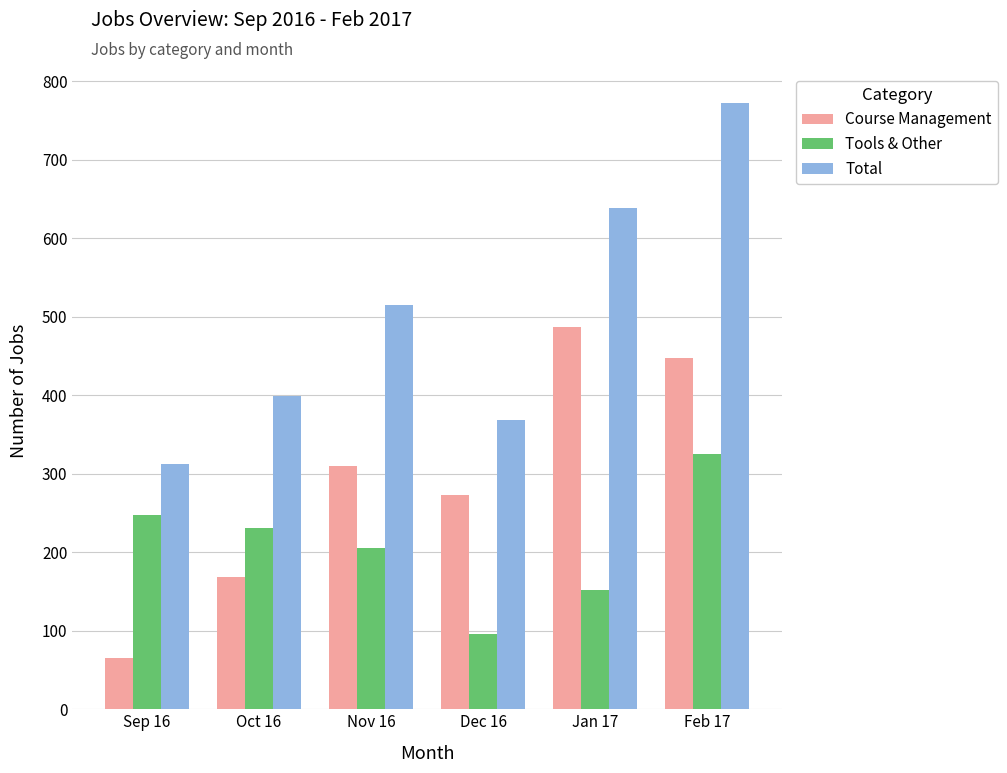

Which series has the largest total across all categories?

Total